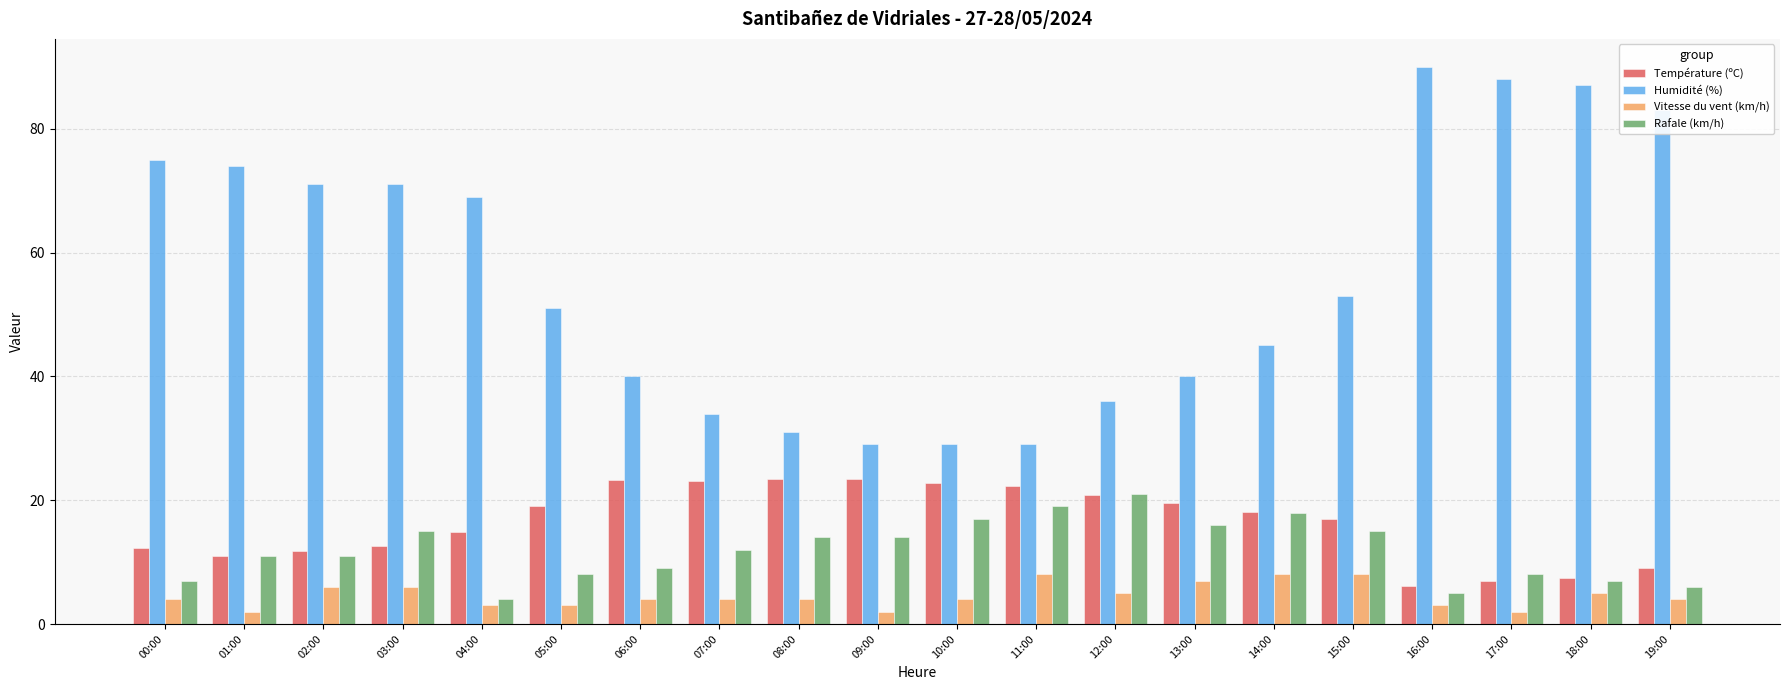

What is the minimum value shown in the chart?

2.0